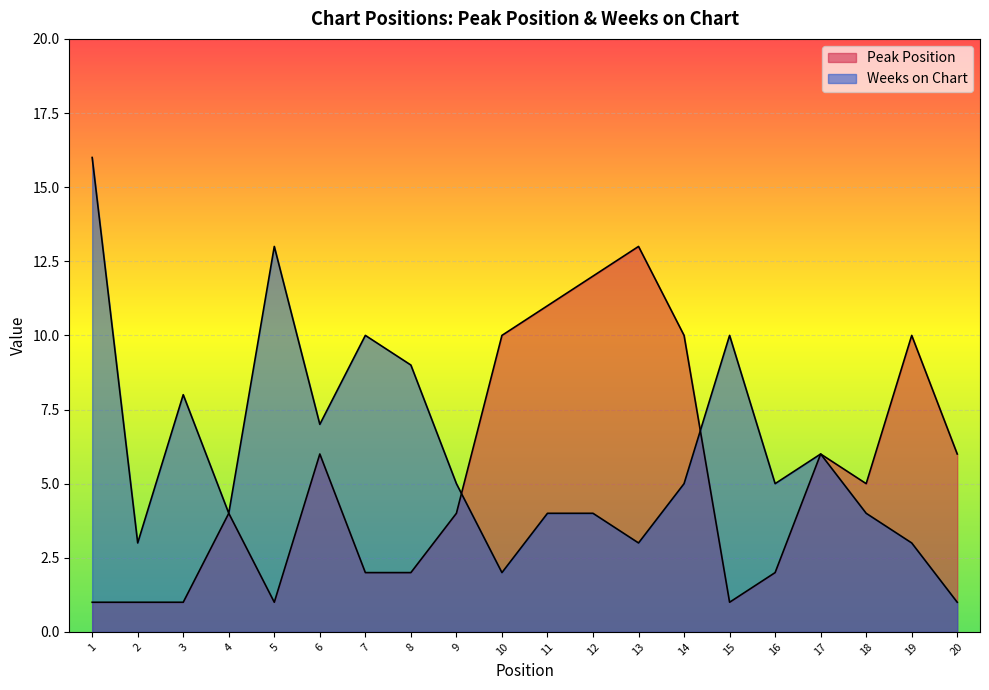

How many data points does each series have?

20